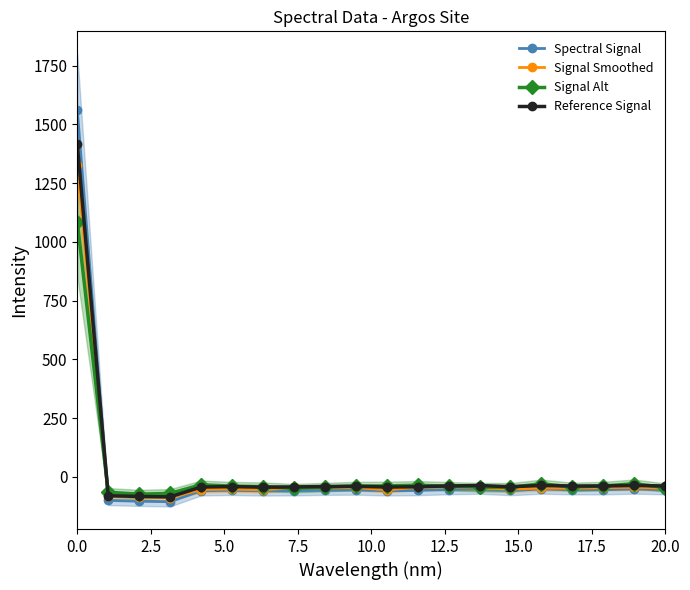

How many data points in Signal Smoothed are above -47?

8